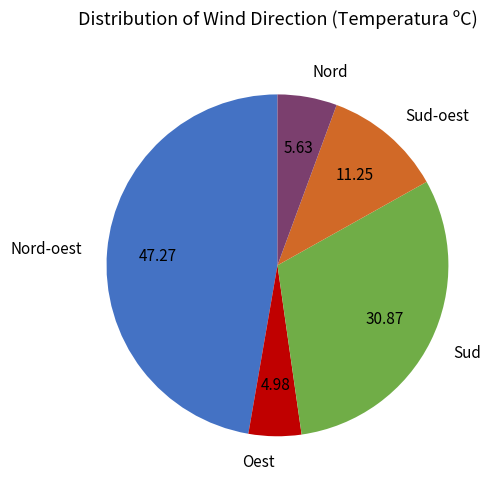

What is the ratio of the value at Nord-oest to the value at Sud-oest?

4.2